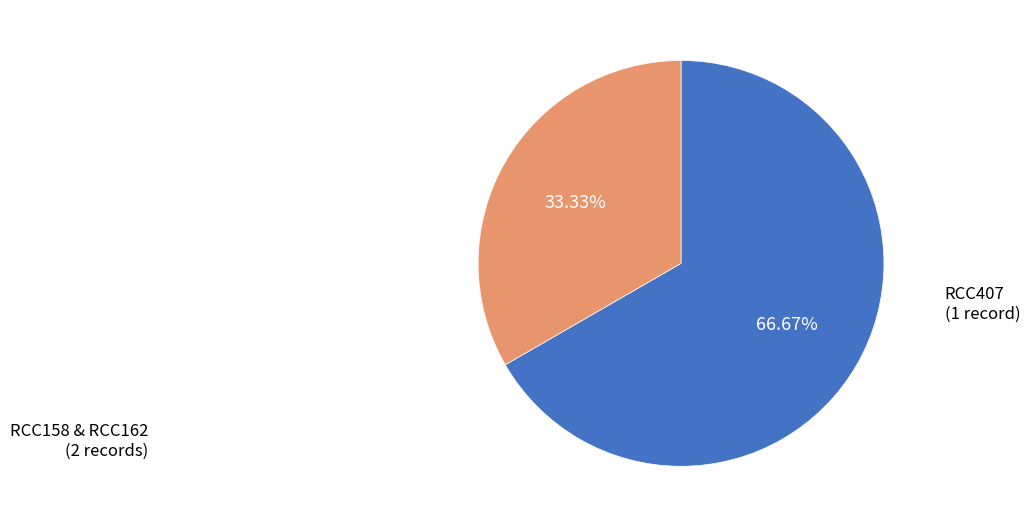

Does any single category account for the majority?

Yes